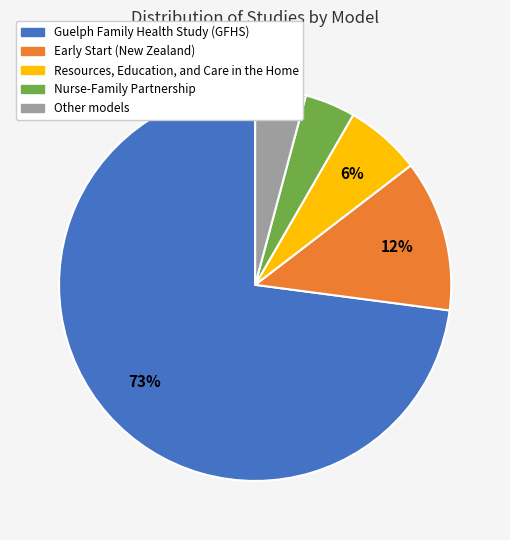

Which has a higher value, Nurse-Family Partnership or Resources, Education, and Care in the Home?

Resources, Education, and Care in the Home